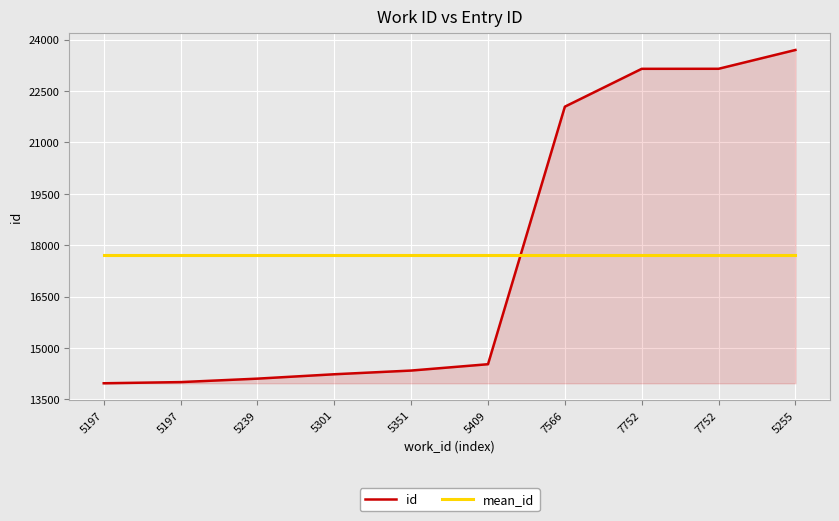

What is the label of the 4th point from the left?

5301